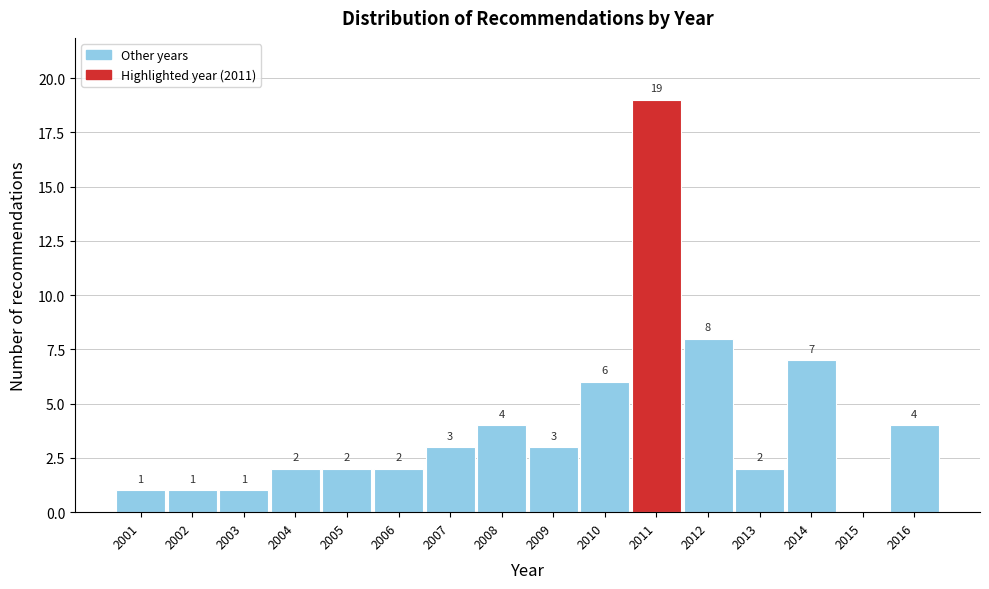

Reading left to right, transcribe all the data shown in this chart.

2001=1	2002=1	2003=1	2004=2	2005=2	2006=2	2007=3	2008=4	2009=3	2010=6	2011=19	2012=8	2013=2	2014=7	2015=0	2016=4